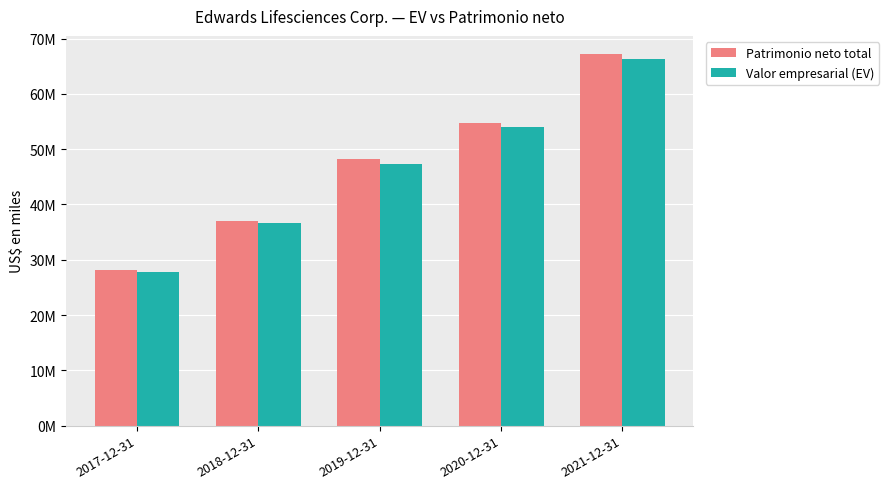

What value does the Patrimonio neto total series have at 2021-12-31, to the nearest 100?

67138100